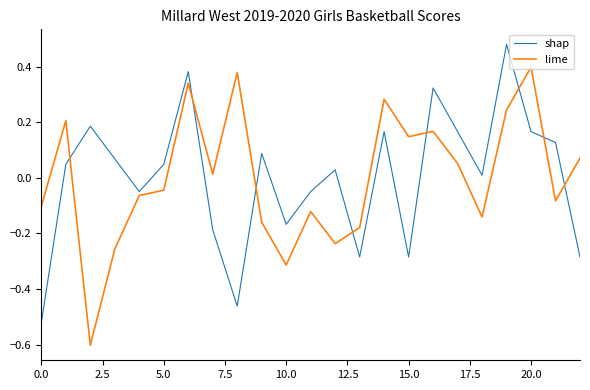

Rank the series by their maximum value, from lowest to highest.

lime, shap